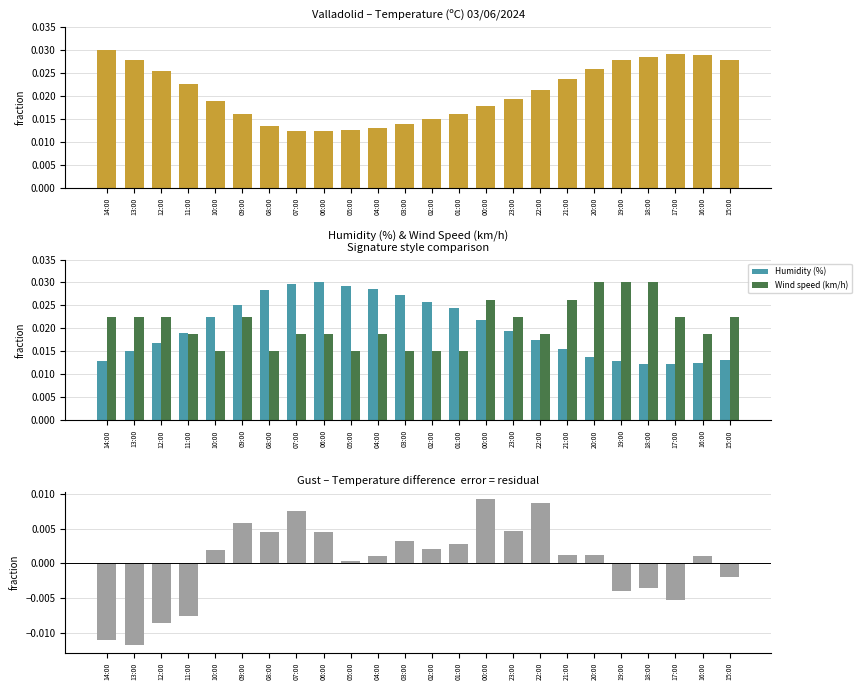

What is the label of the 8th bar from the left?

07:00